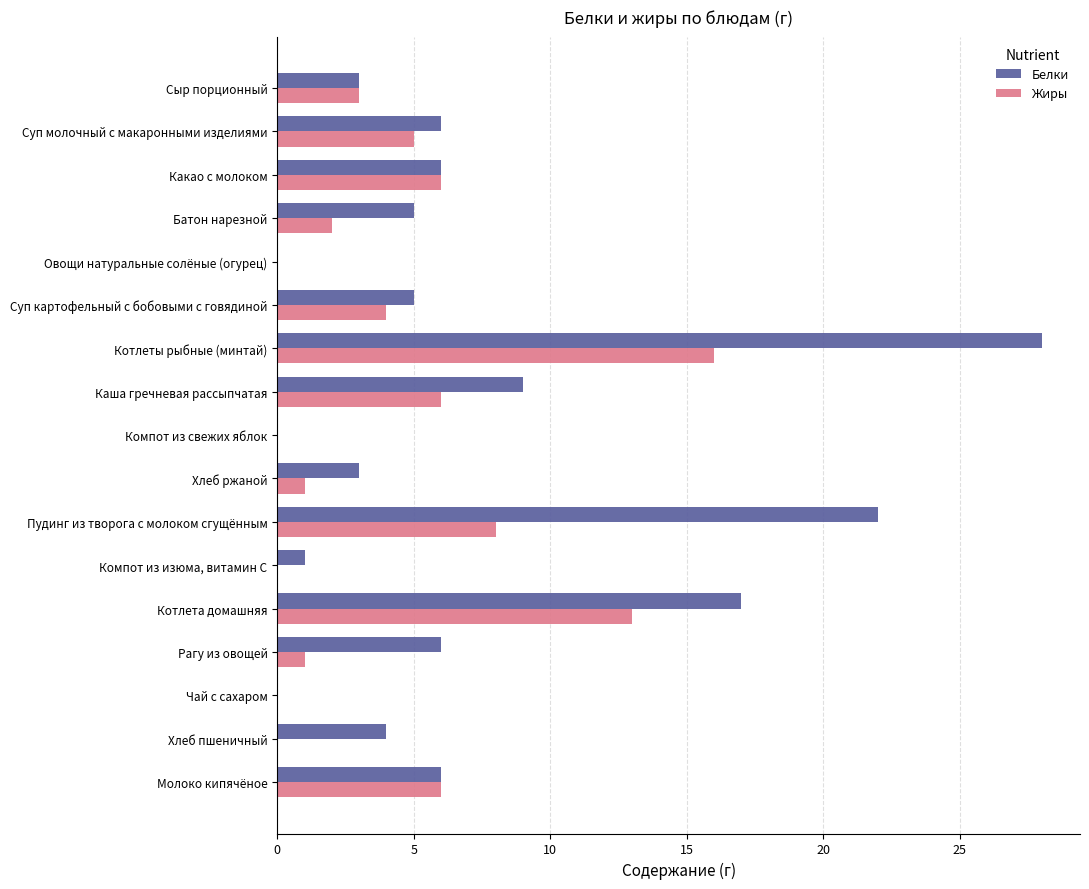

True or false: Жиры has a value of 1 at Хлеб ржаной.

True